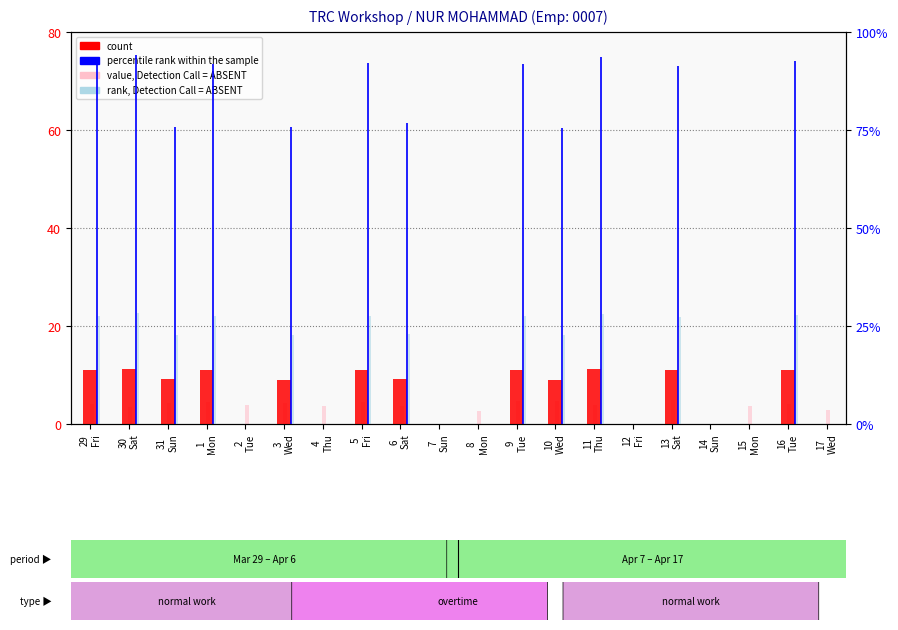

List the series in order of their peak value, highest first.

percentile rank within the sample, rank, Detection Call = ABSENT, count, value, Detection Call = ABSENT